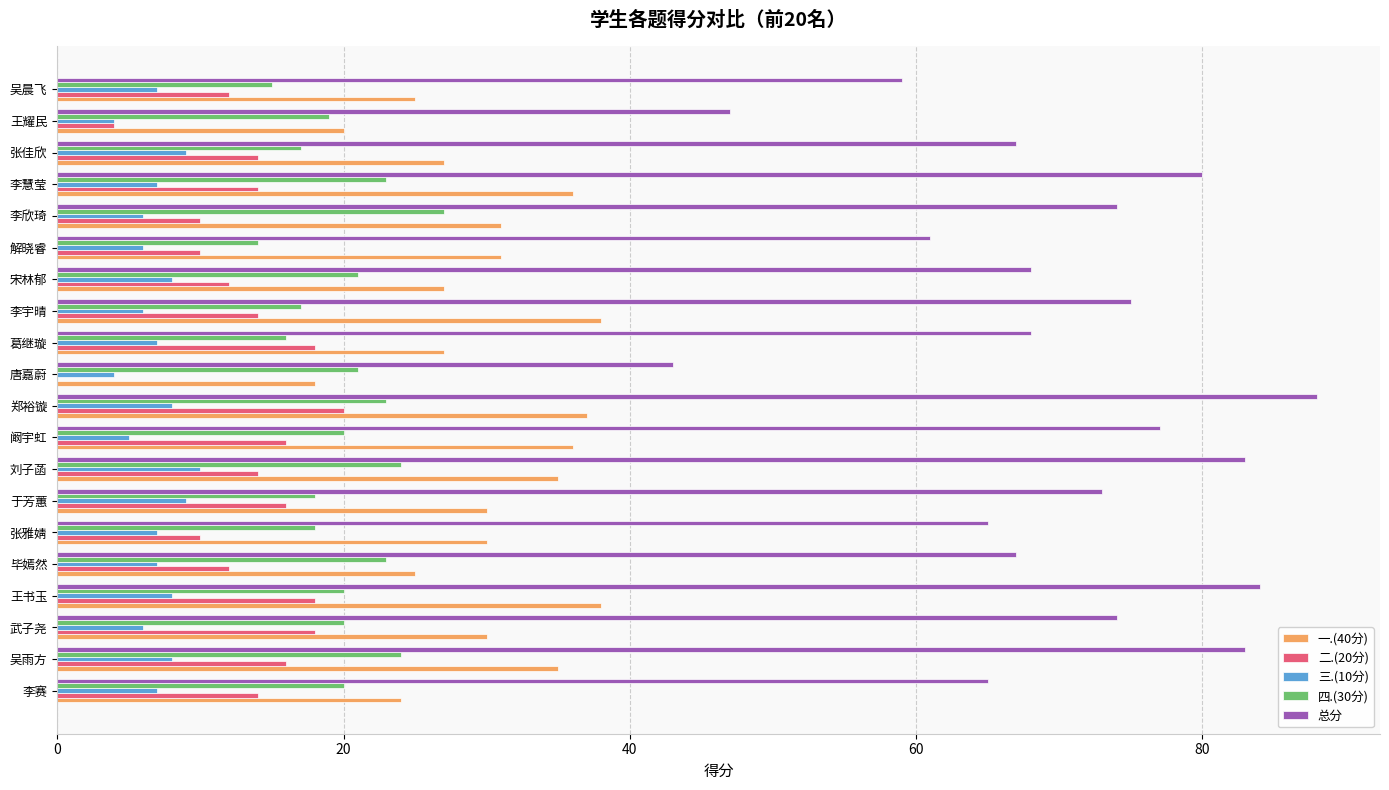

Is it true that 一.(40分) equals 31 at 解晓睿?

True